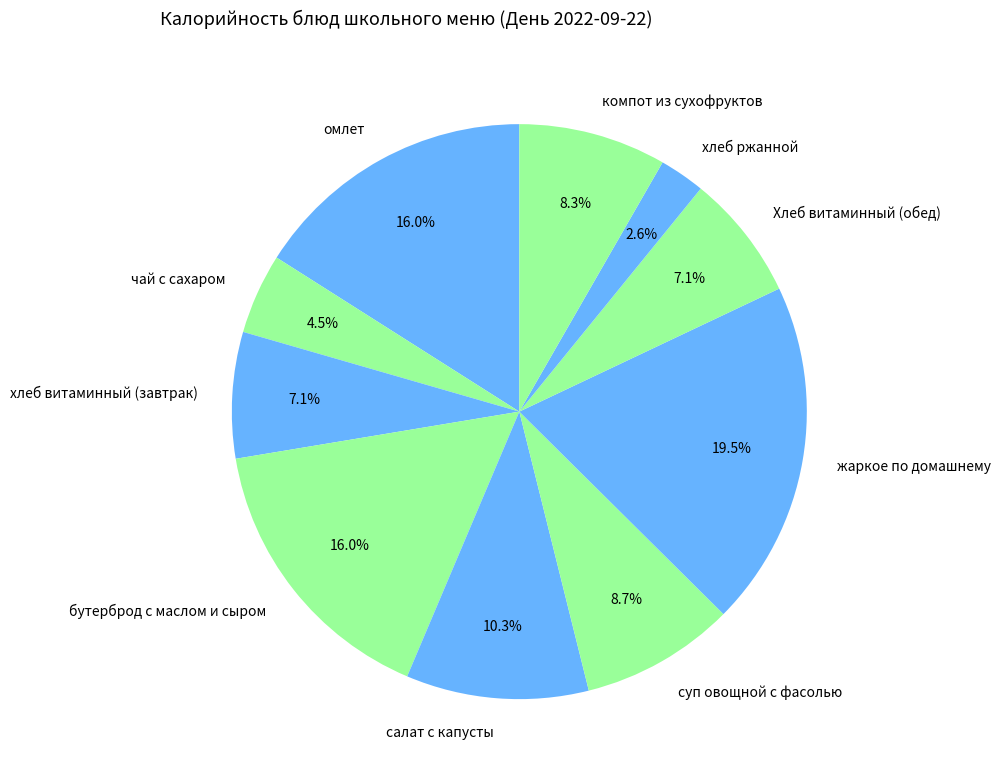

Count the number of slices in the pie.

10